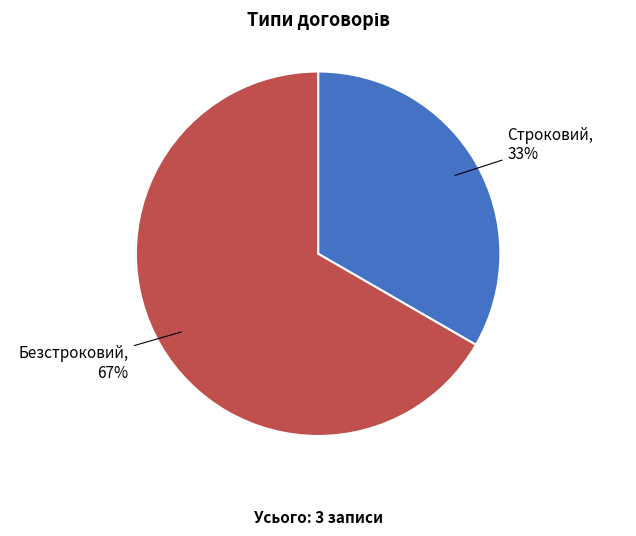

Count the number of slices in the pie.

2